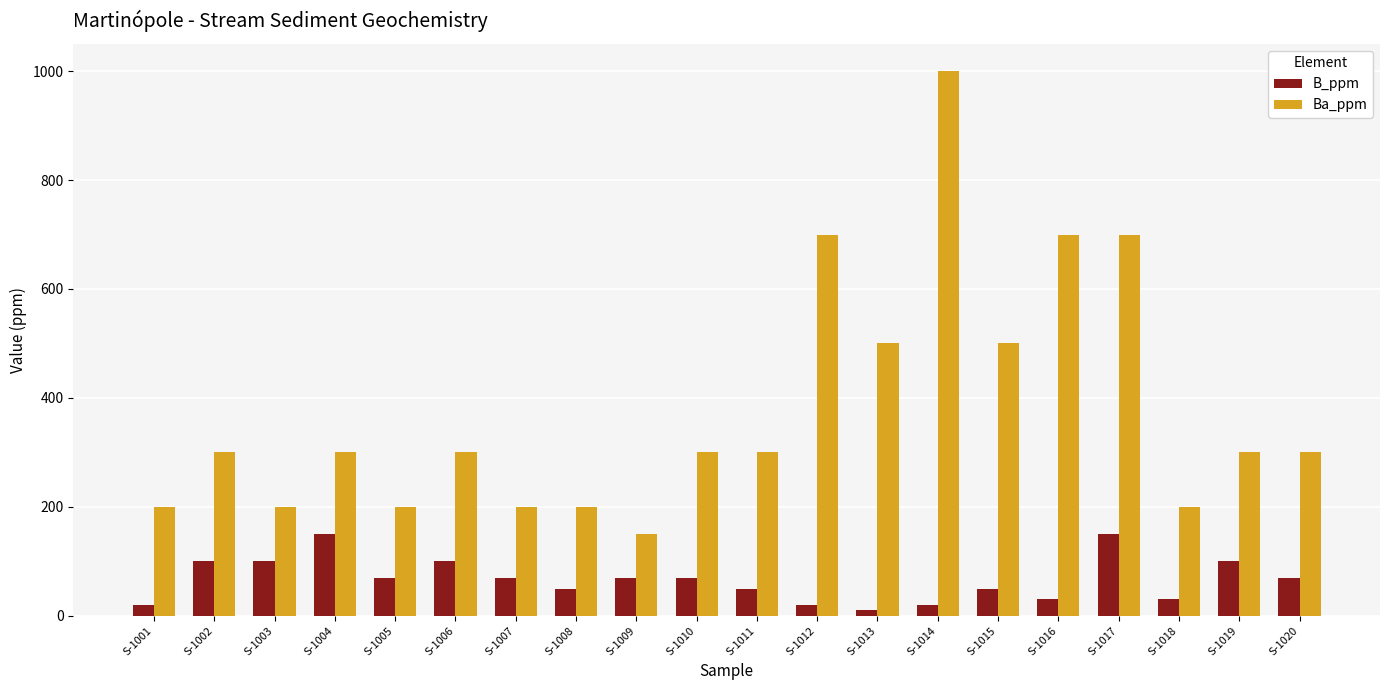

Which series has the widest spread of values?

Ba_ppm